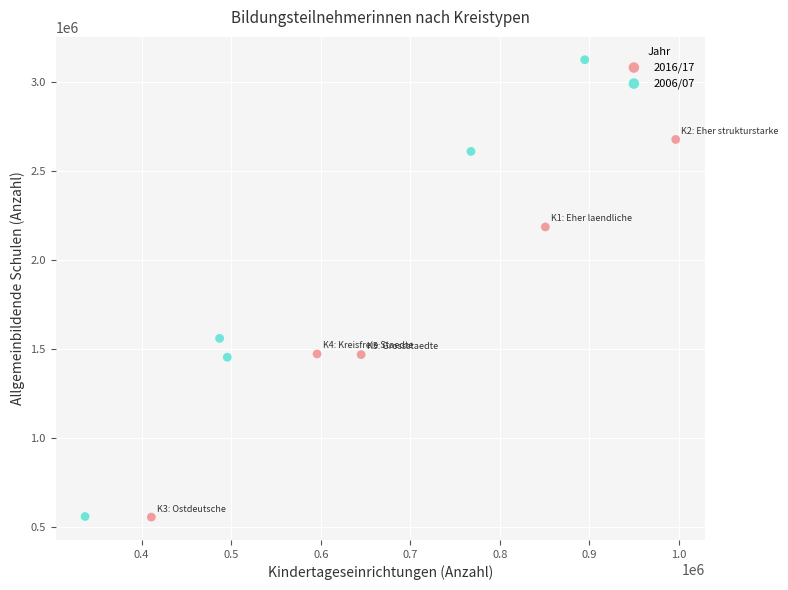

What are all the series names shown in the legend?

2016/17, 2006/07